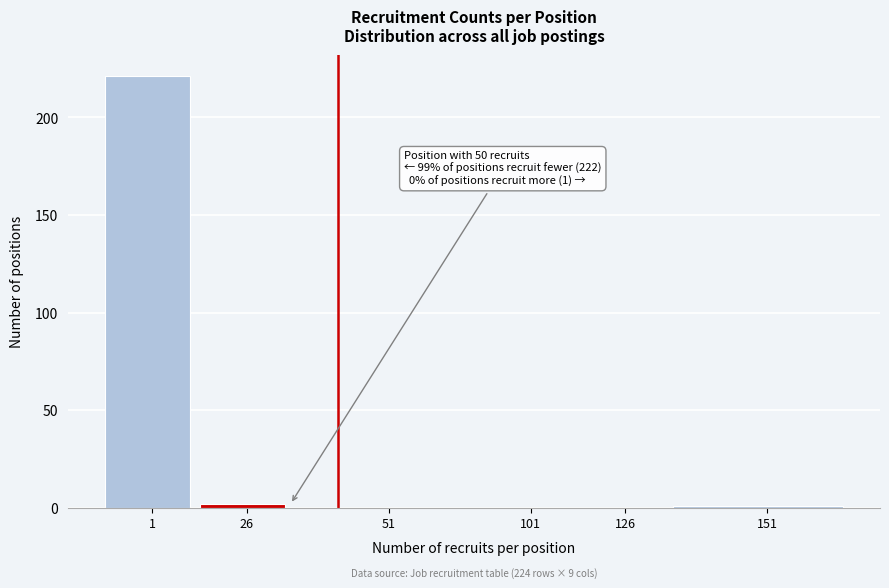

Reading left to right, what are all the values shown in this chart?

1=221	26=2	51=0	101=0	126=0	151=1